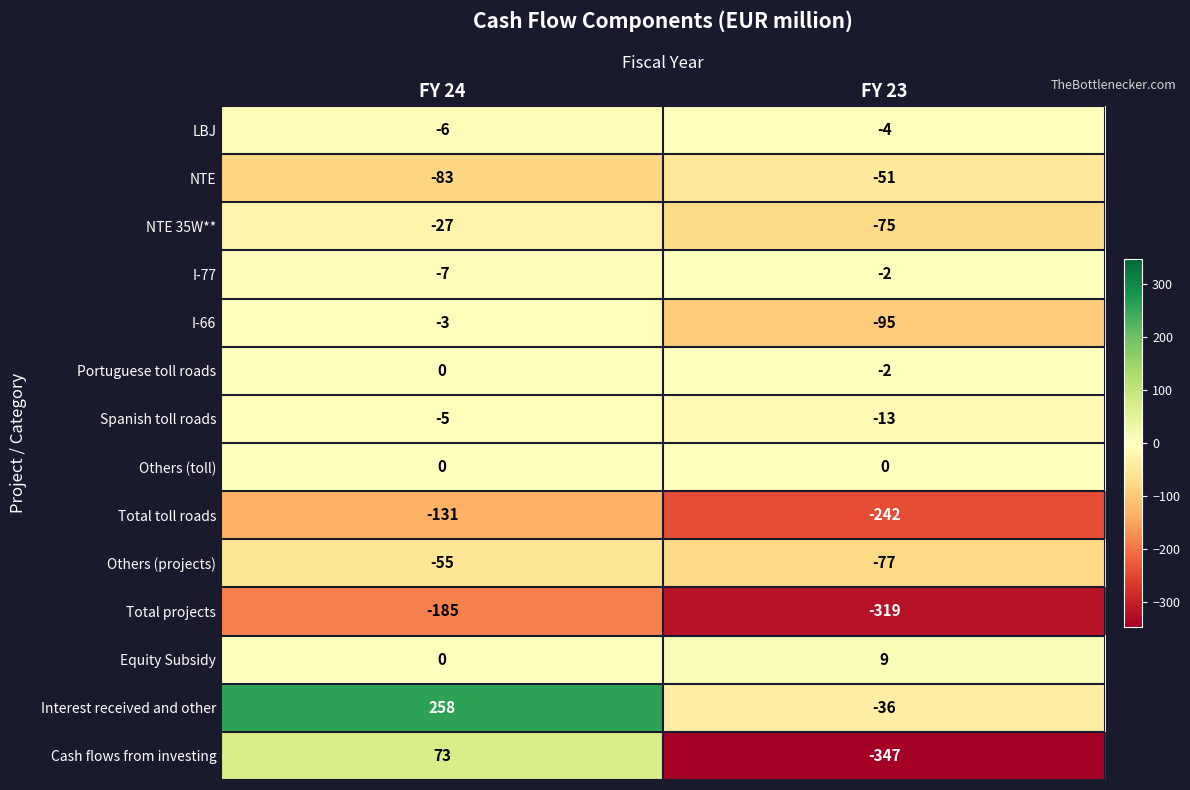

What is the total value across all series at FY 23?

-1254